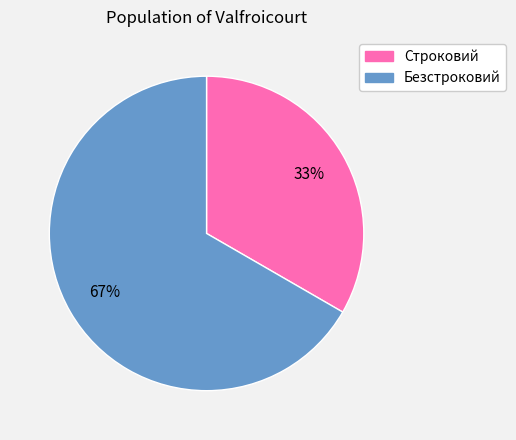

Do Строковий and Безстроковий together represent more than half of the pie?

Yes